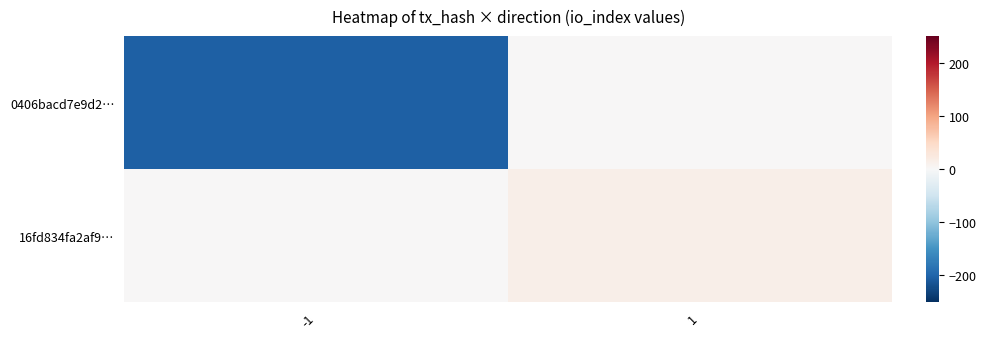

Which label corresponds to the largest value in the chart?

1